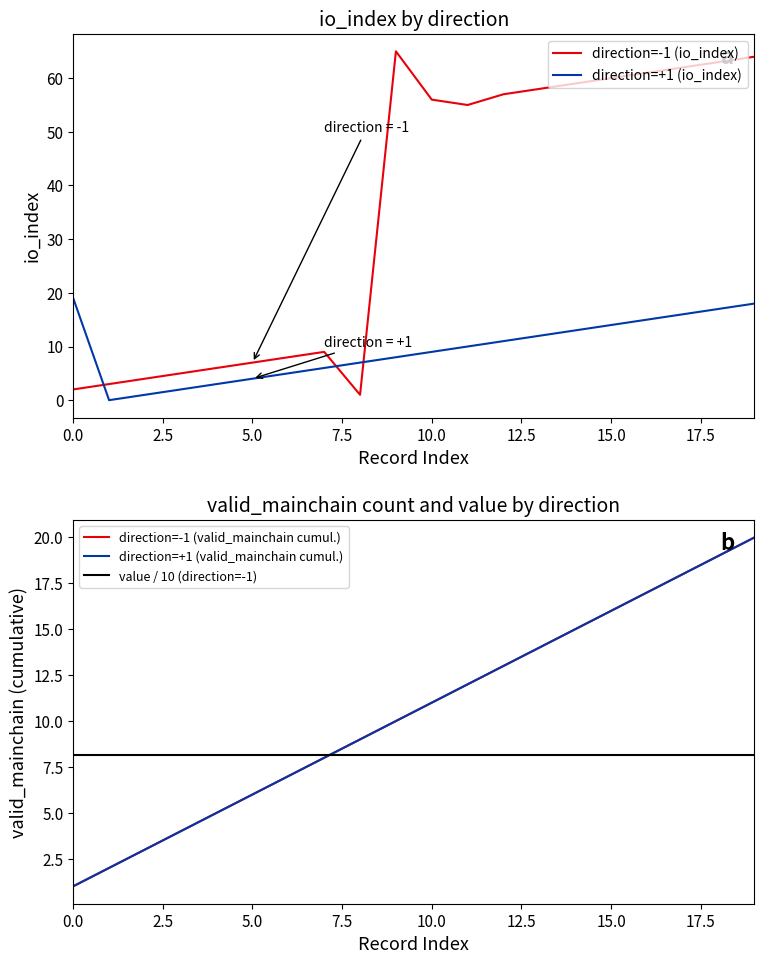

True or false: direction=-1 (io_index) has a value of 65.0 at 9.

True